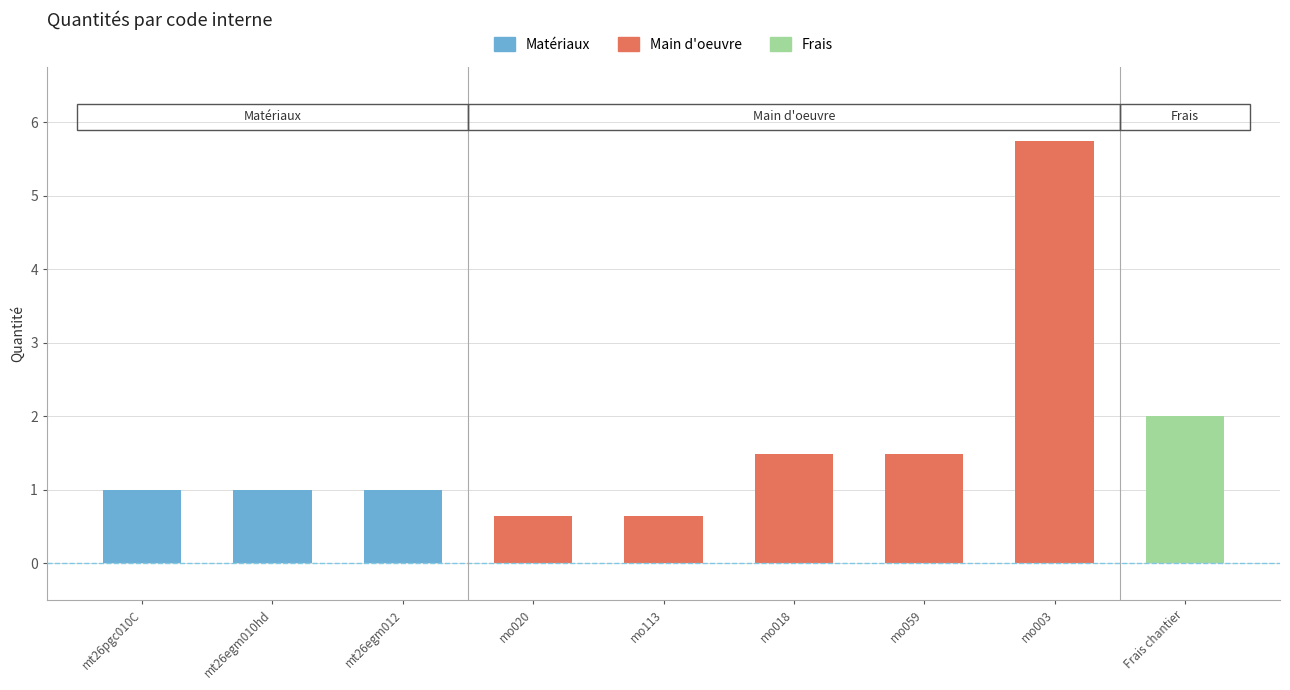

What is the ratio of the value at mo113 to the value at mt26egm012?

0.6